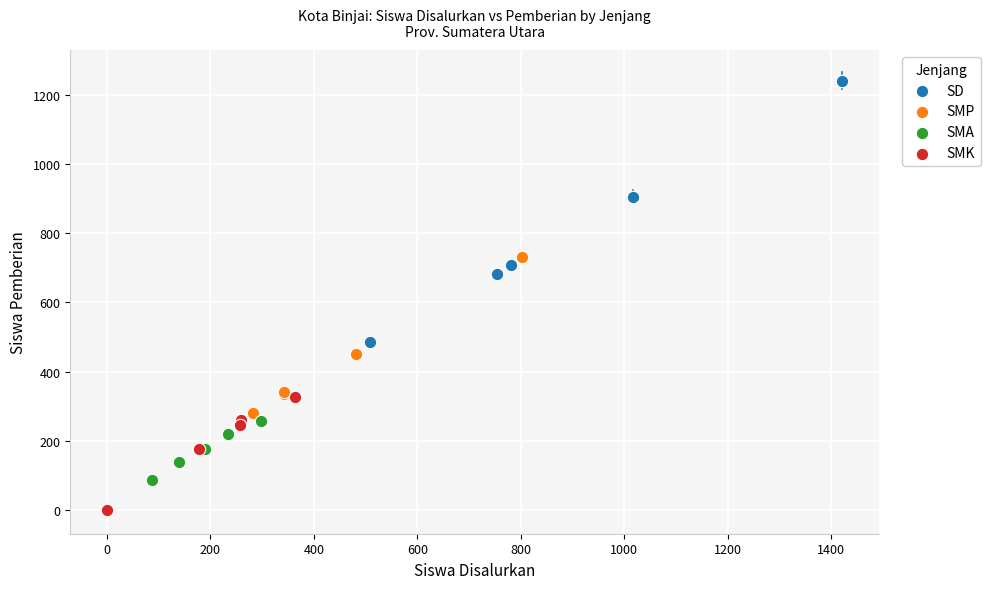

Which series has the widest spread of Y values?

SD